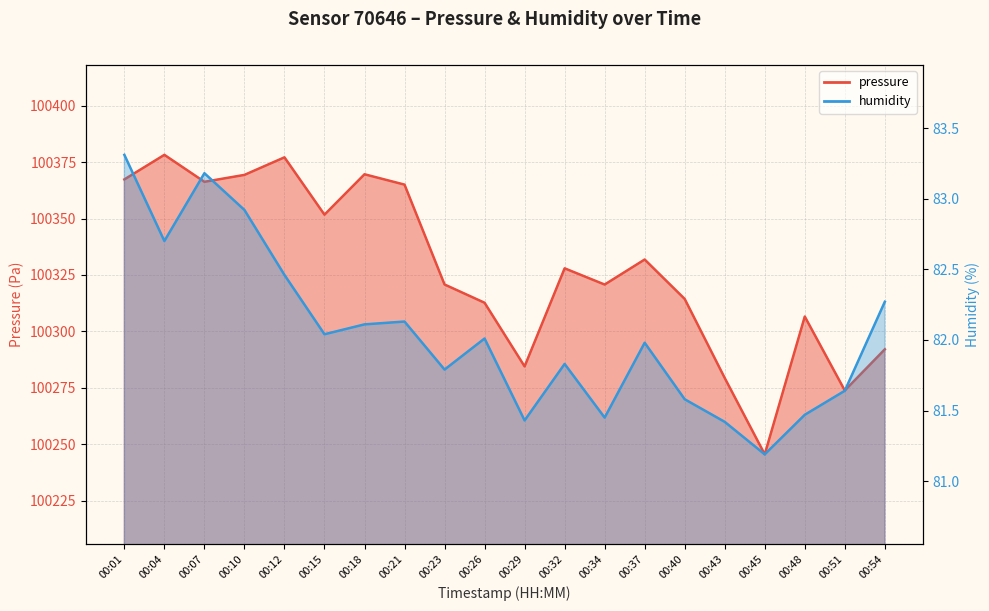

Where is the first local maximum for pressure?

00:04